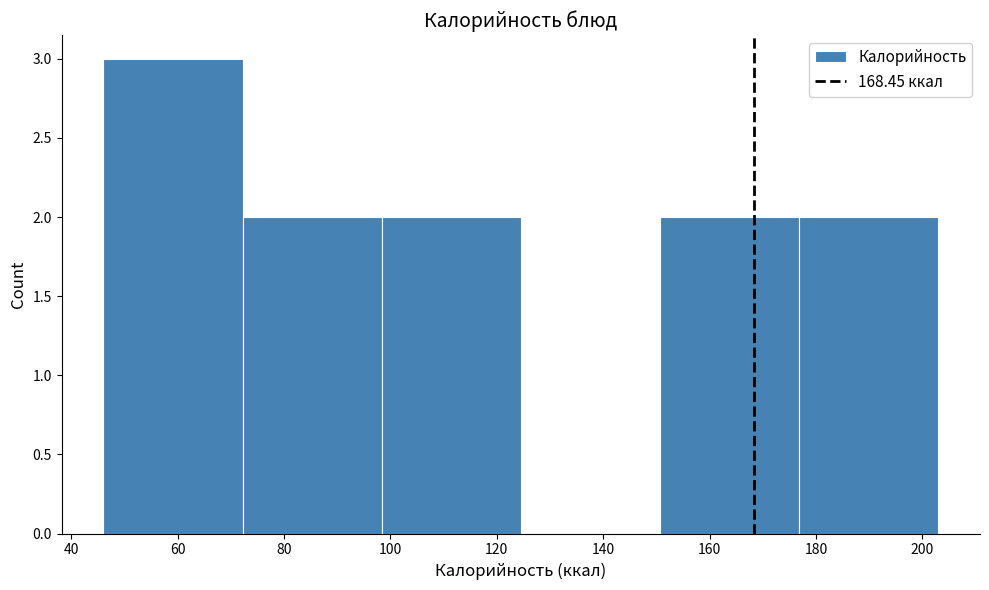

Reading left to right, transcribe this chart: for each bar, give the range it covers on the x-axis and its height. Neither the bar edges nor the heights are printed on the chart, so give them approximately, as read against the axes.

46 to 72: 3
72 to 98: 2
98 to 124: 2
124 to 150: 0
150 to 176: 2
176 to 204: 2